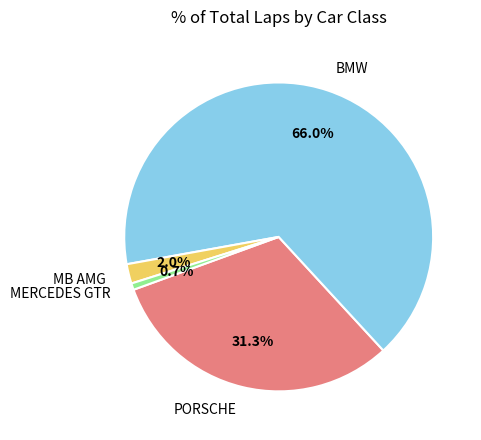

What portion of the pie excludes MB AMG?

98.0%